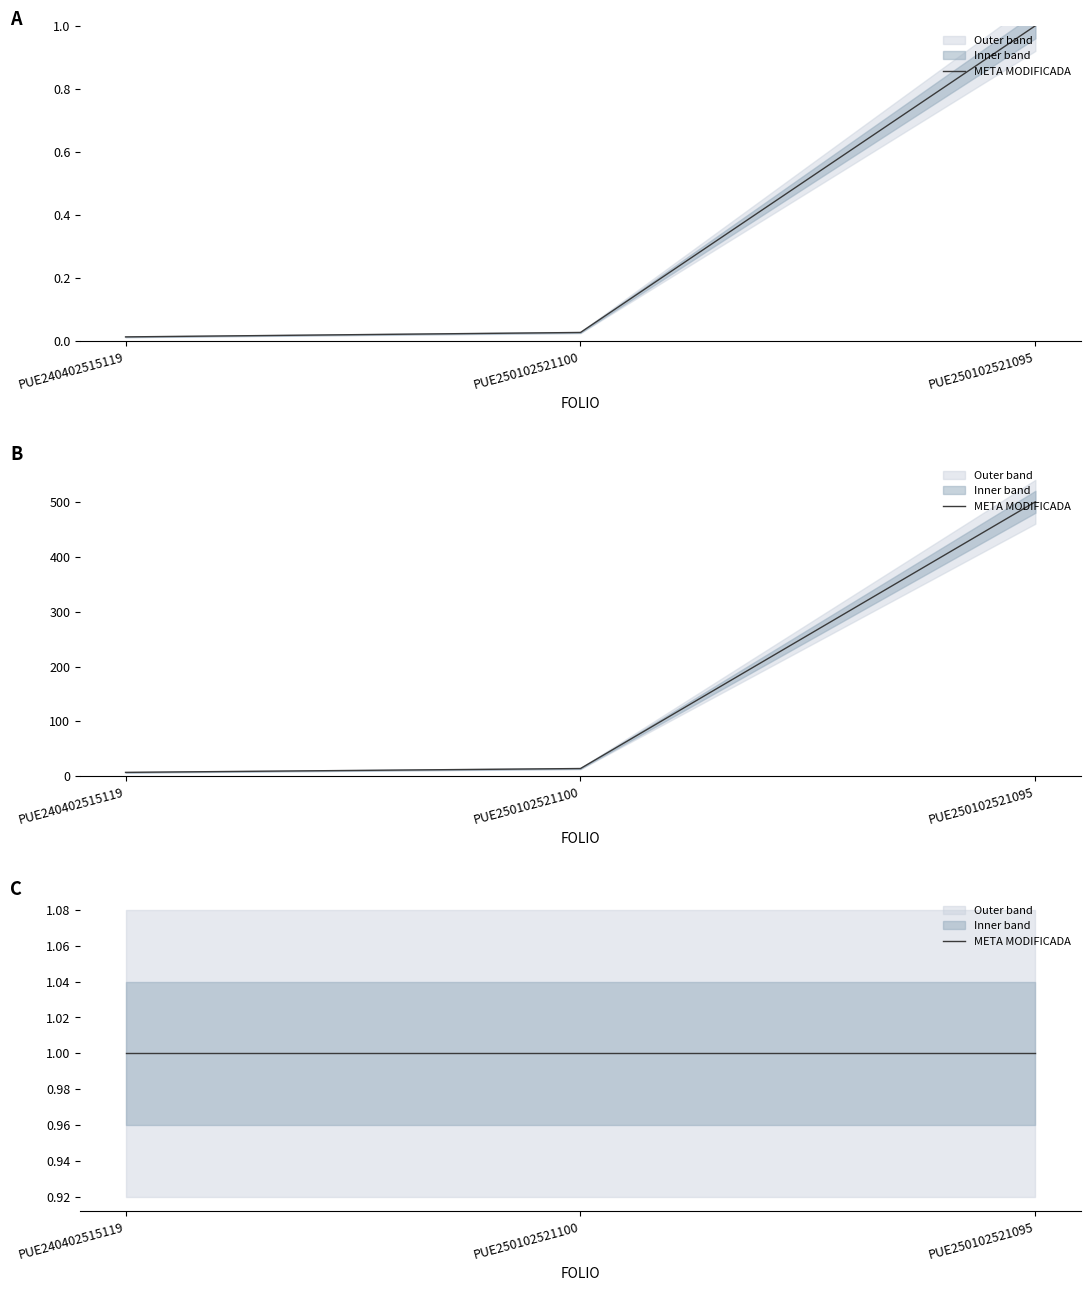

At which label does META reach its minimum?

PUE240402515119